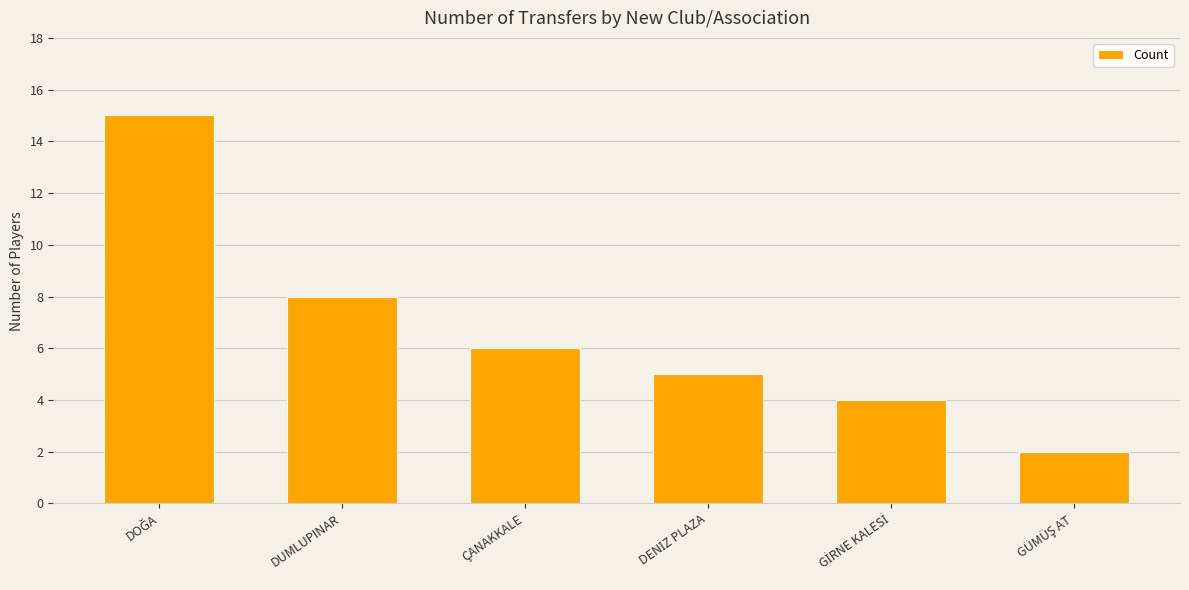

What is the sum of all values?

40